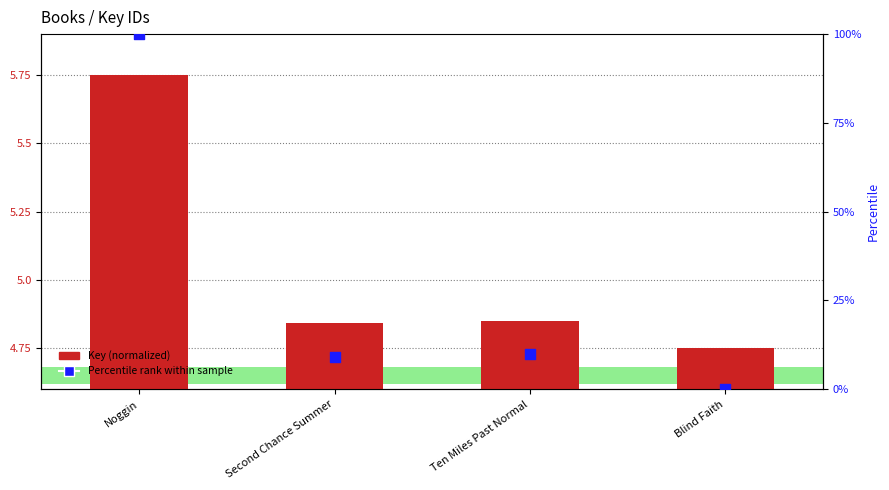

Which series contains the highest Y value?

Percentile rank within sample